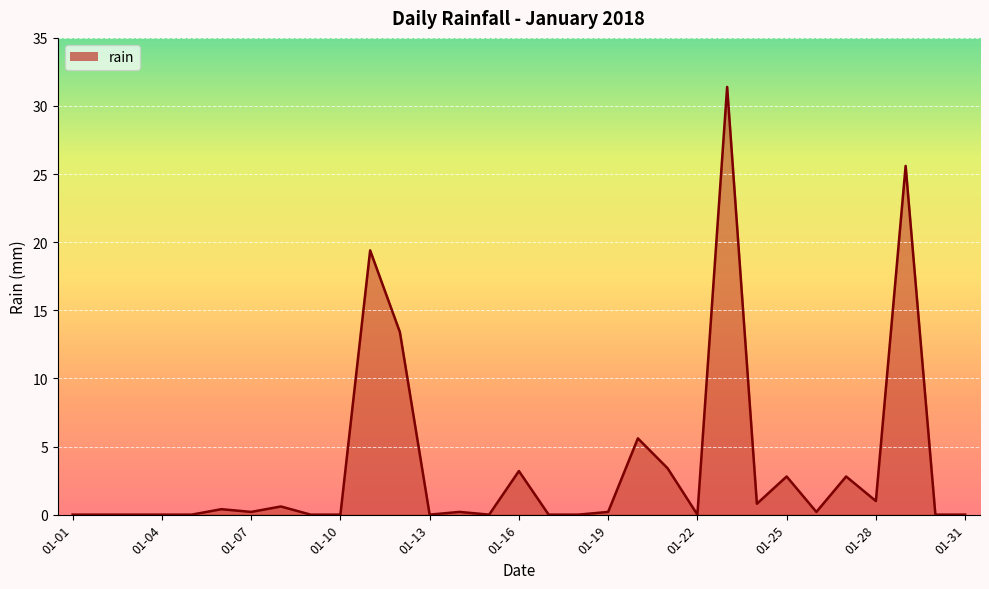

How many lines are shown in the chart?

1